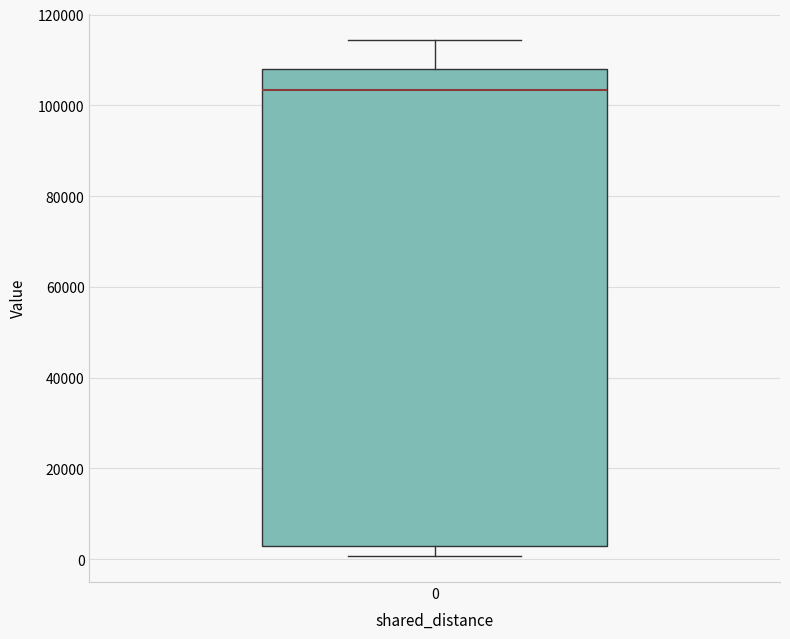

Transcribe this box plot: give where the median line is, the range the box spans, and where the two whiskers end, as read against the y-axis. The values are not printed on the chart, so give them approximately, as read against the axis.

median 104000, box 2000 to 108000, whiskers 0 to 114000